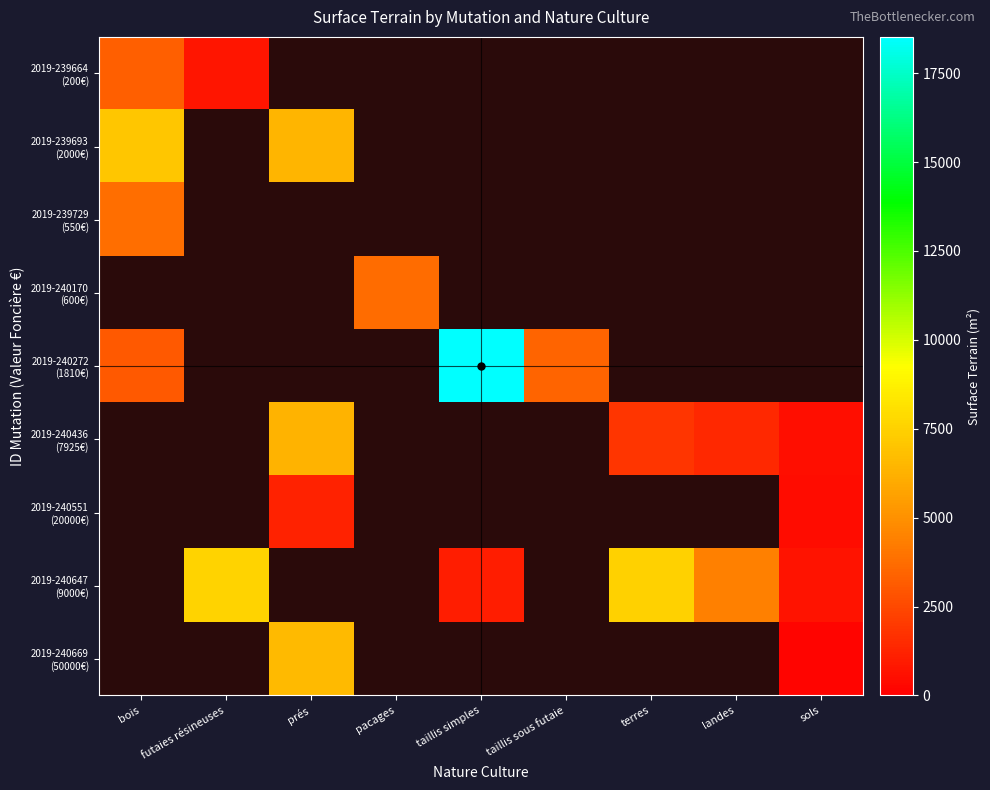

Count the number of data series in this chart.

9